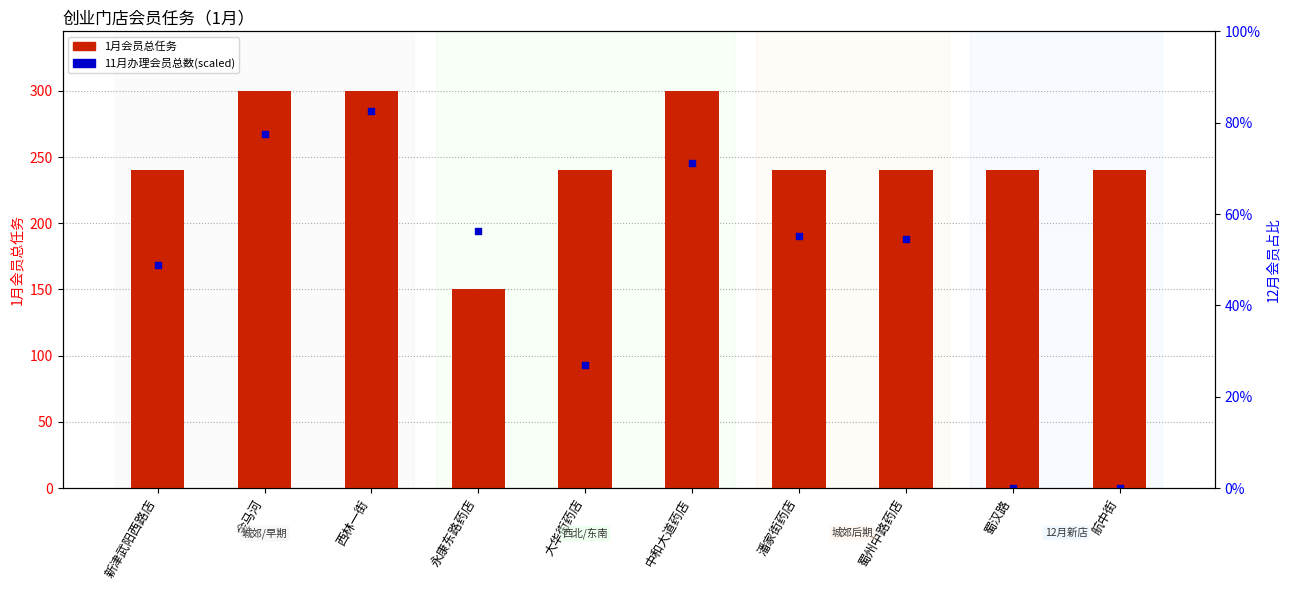

Which series reaches the minimum Y coordinate?

11月办理会员总数(scaled)